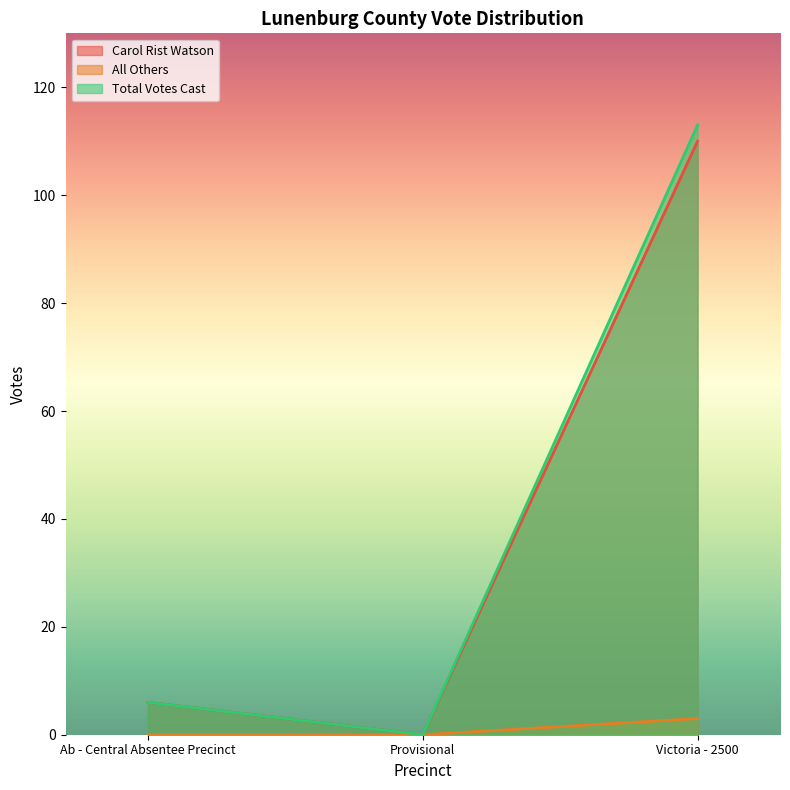

Is the value of Total Votes Cast at Ab - Central Absentee Precinct greater than the value of All Others at Victoria - 2500?

Yes